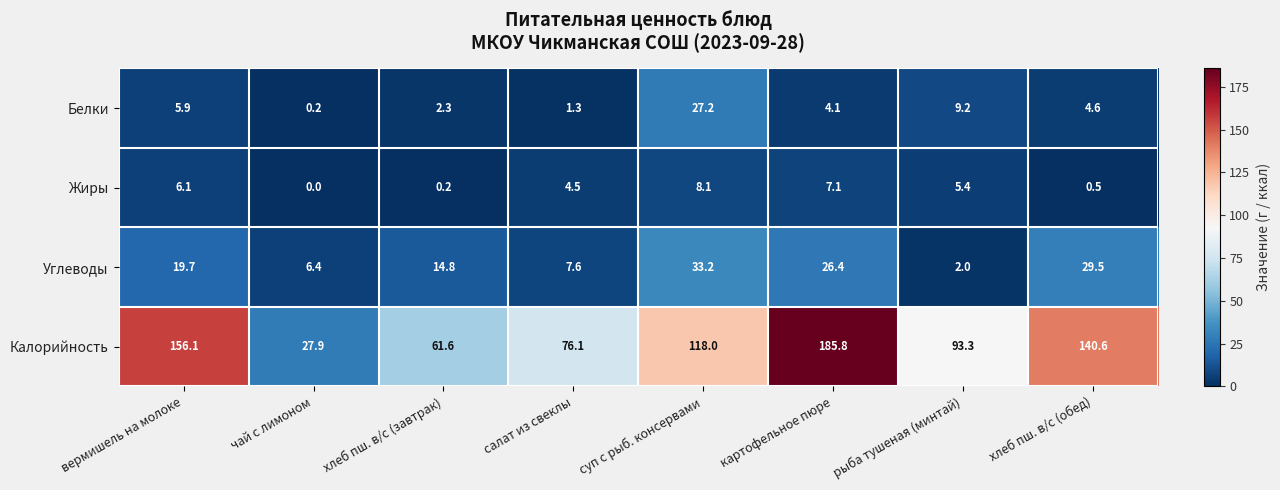

Where is Углеводы nearest to the value 17?

хлеб пш. в/с (завтрак)